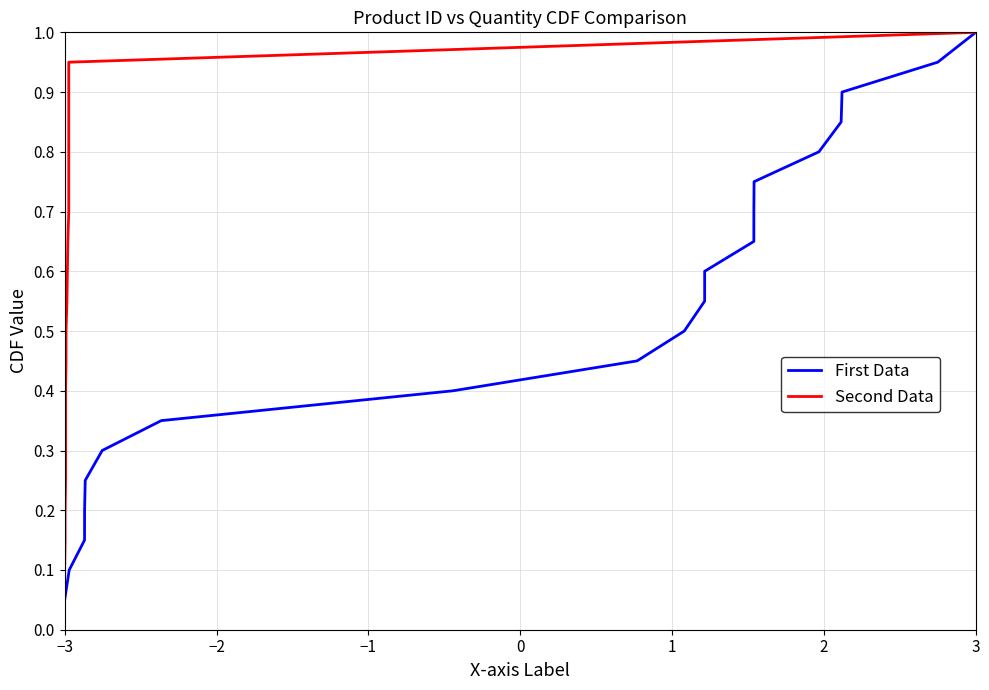

What is the average value of the First Data series?

0.5